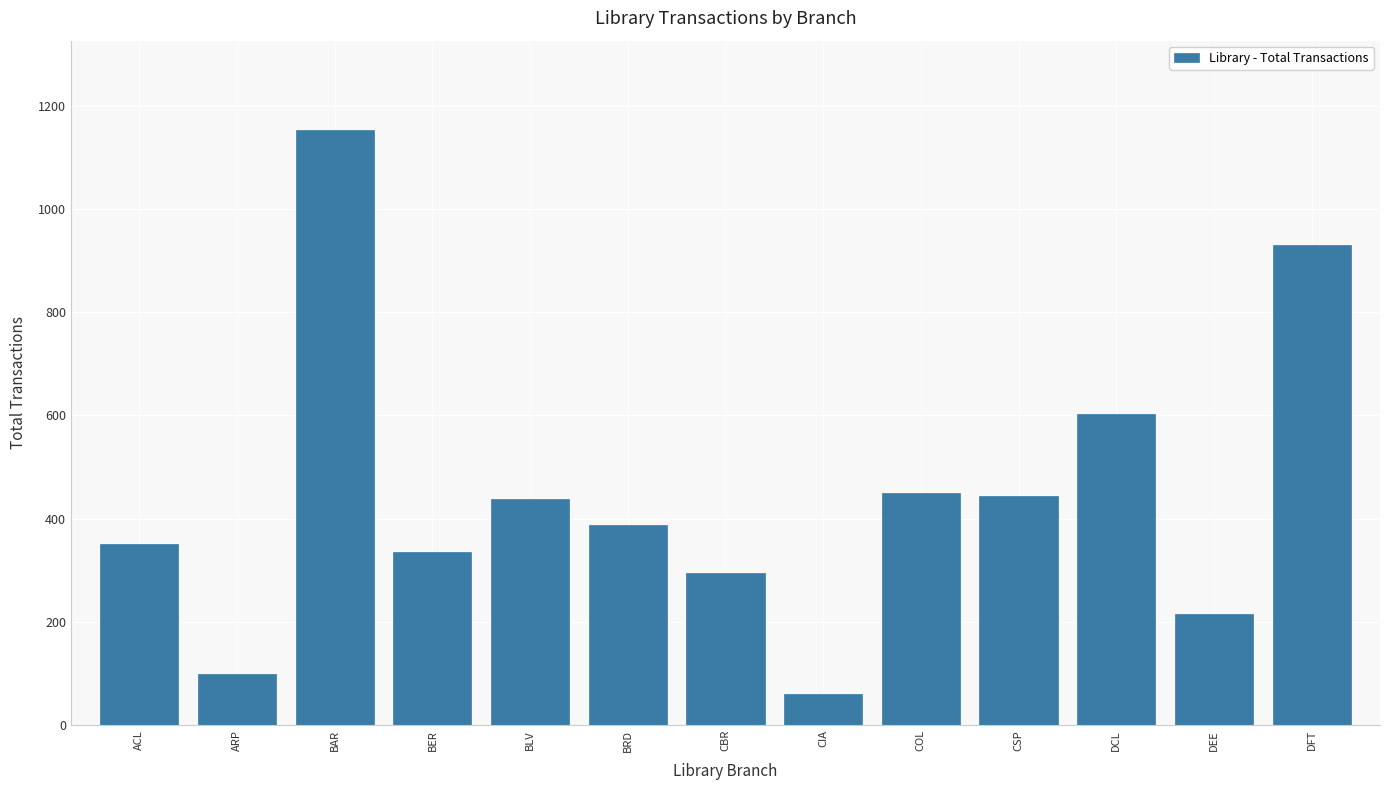

Reading left to right, what are all the values shown in this chart?

351	98	1153	335	438	388	294	61	450	444	602	216	931